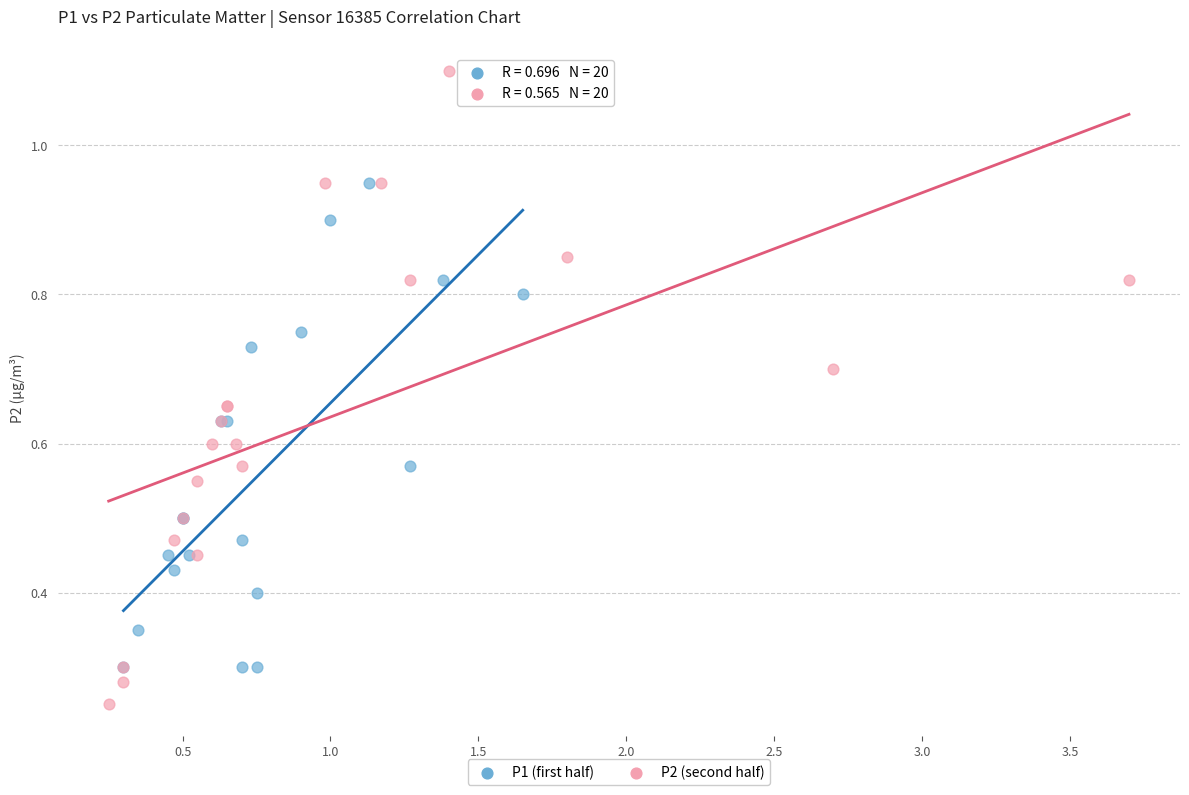

Which series contains the lowest Y value?

P2 (second half)